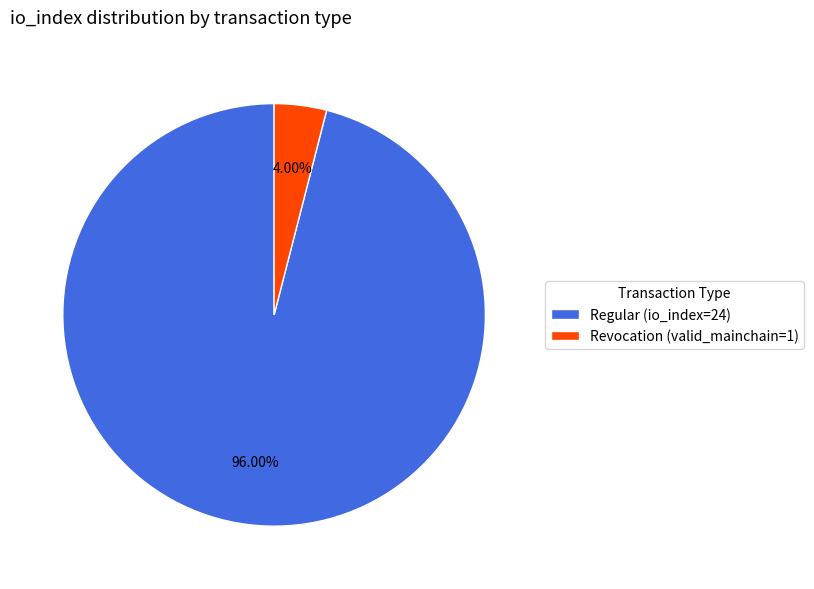

Rank the categories by value from lowest to highest.

Revocation (valid_mainchain=1), Regular (io_index=24)